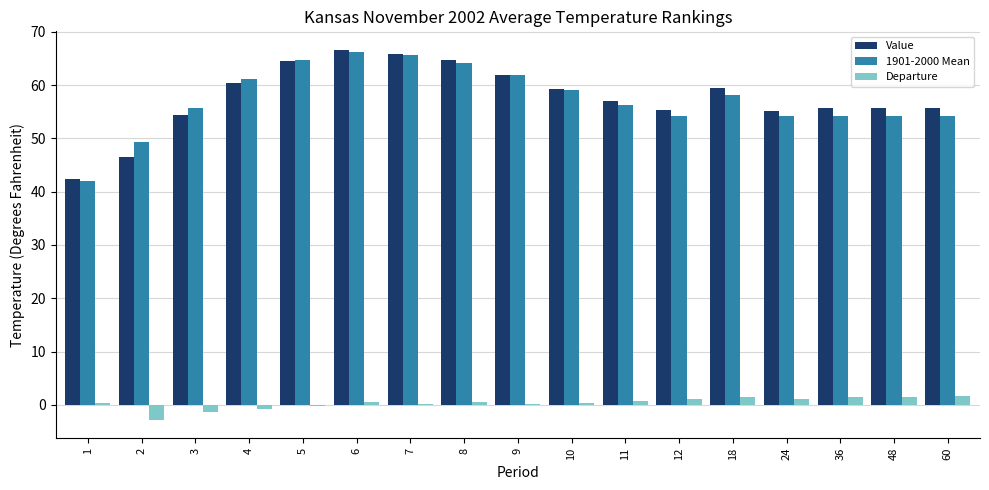

What is the maximum value shown in the chart?

66.6